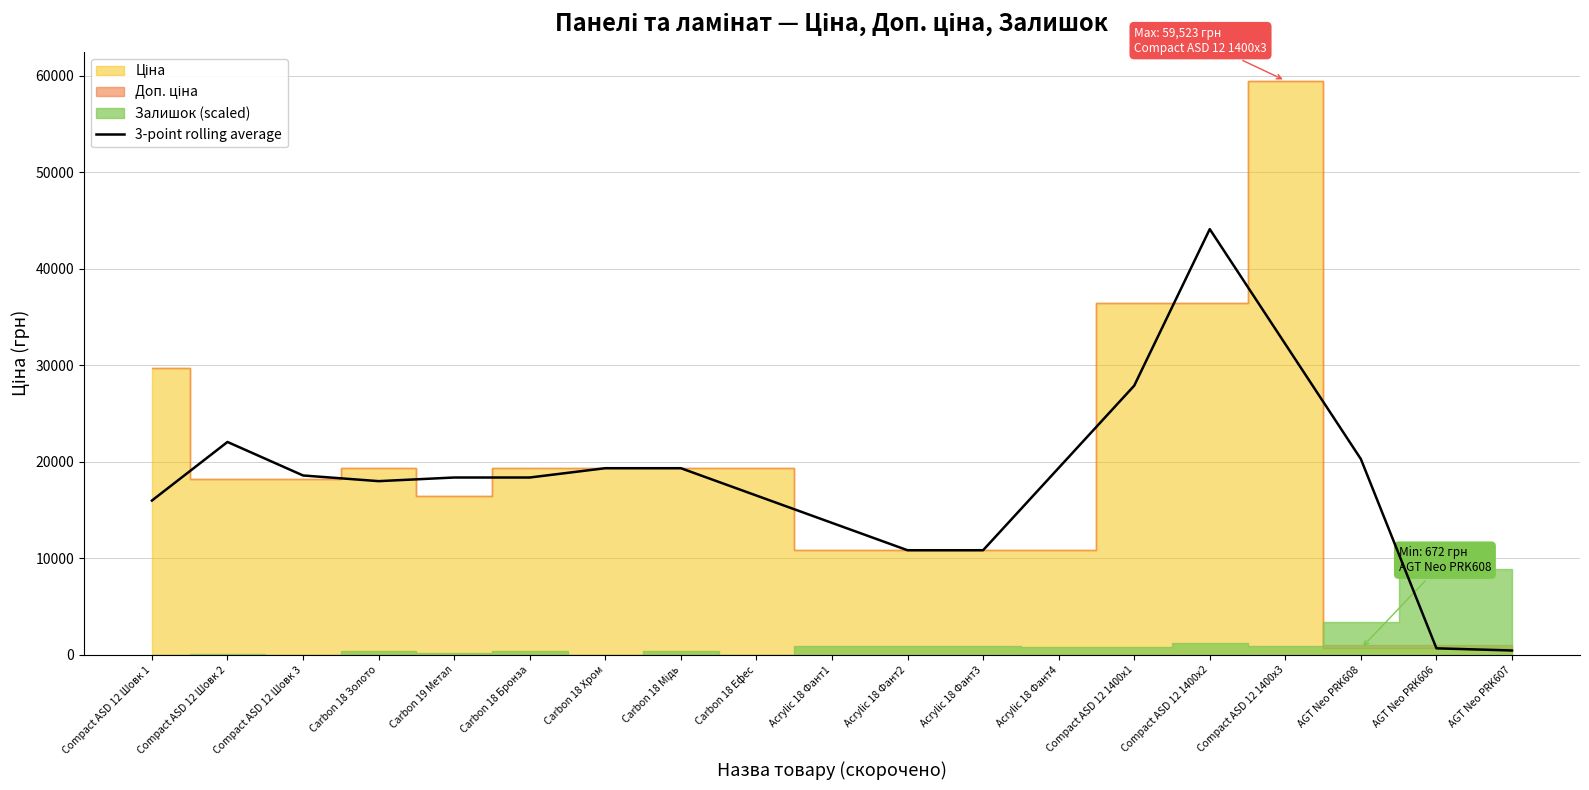

How many lines are shown in the chart?

1